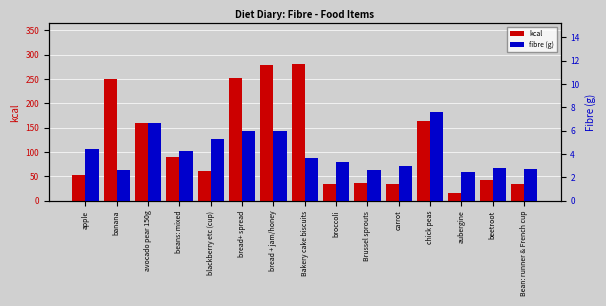

What is the label of the 15th bar from the right?

apple